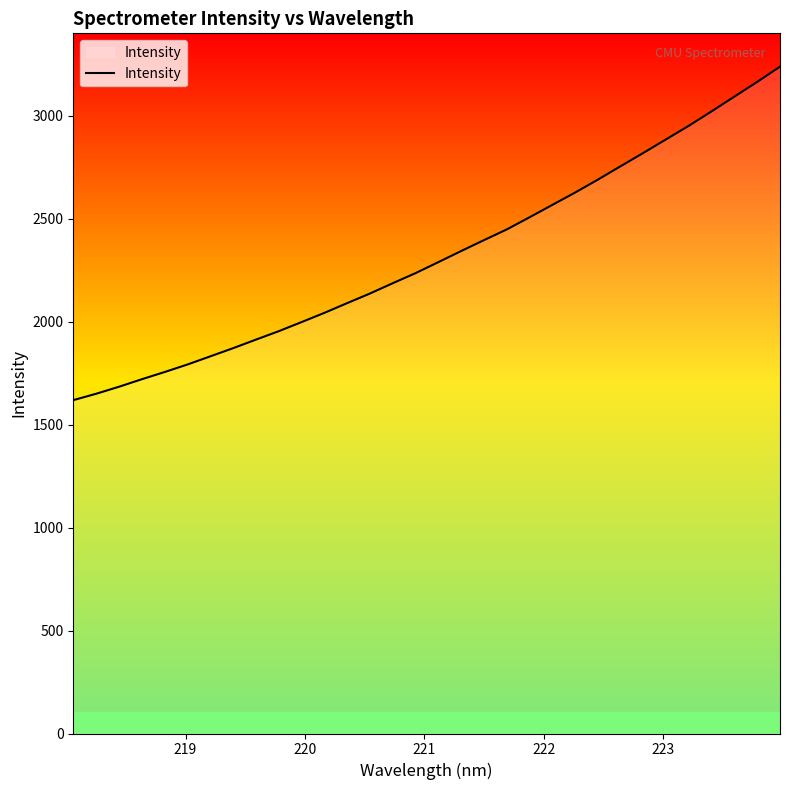

Reading right to left, list all the values displayed in this chart.

3238.5	3164.6	3093.2	3021.8	2951.7	2885.8	2819.6	2754.9	2689.6	2626.9	2566.9	2506.8	2447.7	2395.9	2342.9	2289.0	2235.6	2186.7	2136.6	2089.9	2042.6	1997.8	1953.7	1912.7	1871.2	1831.5	1791.9	1755.5	1720.4	1683.9	1650.0	1619.0